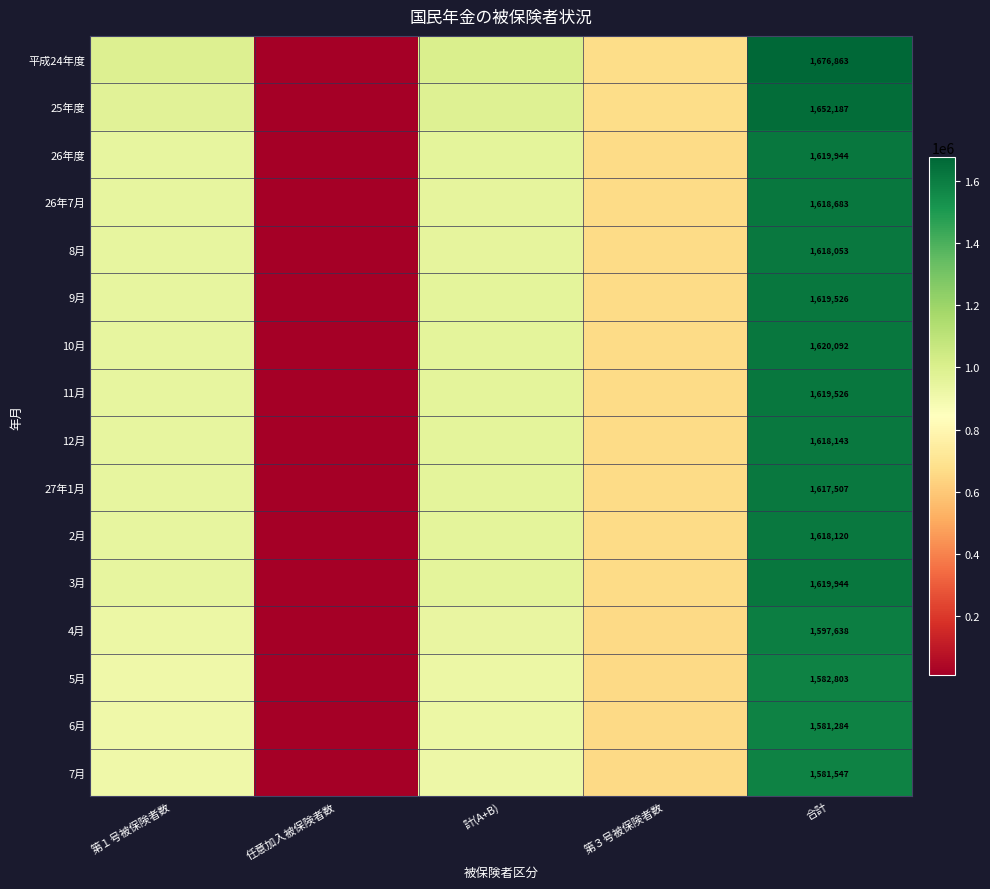

What is the maximum value shown in the chart?

1676863